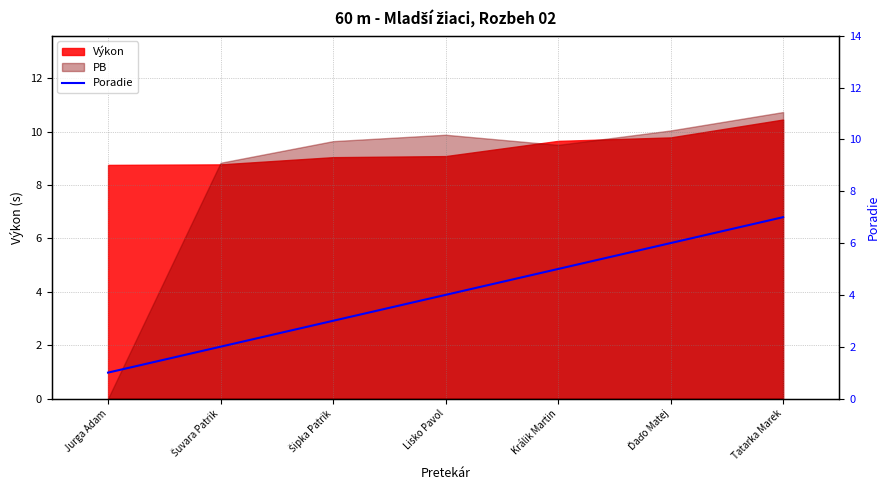

At which category does the chart reach its peak across all series?

Tatarka Marek